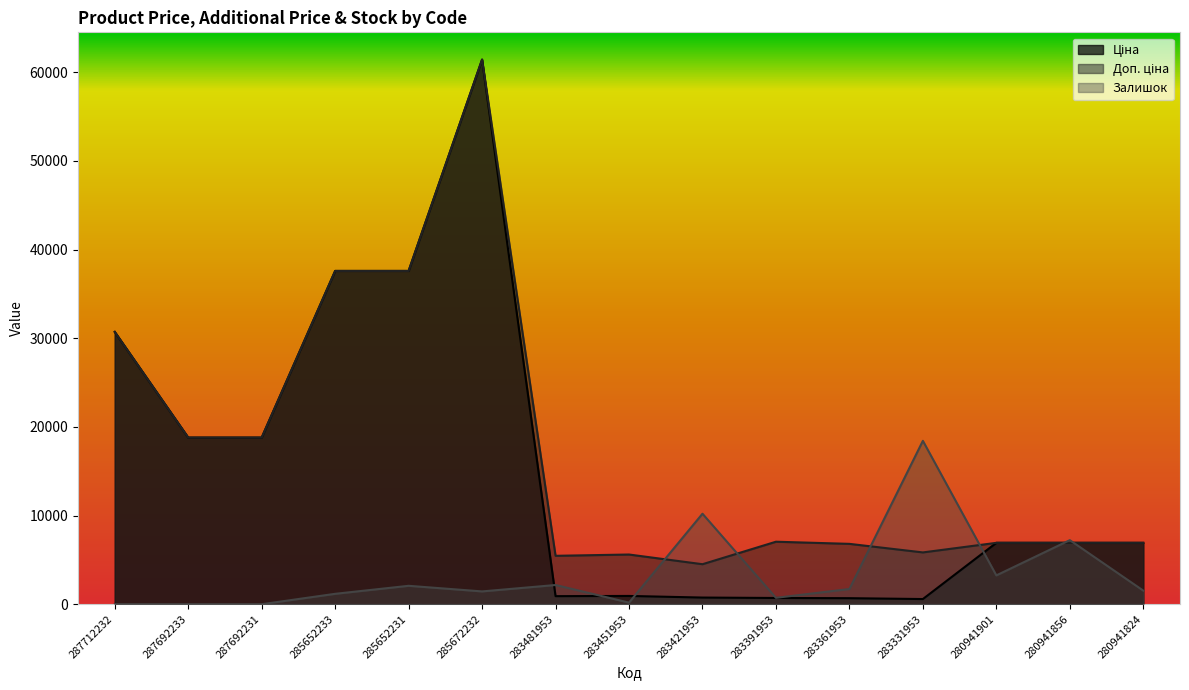

True or false: Доп. ціна and Залишок intersect in this chart.

True